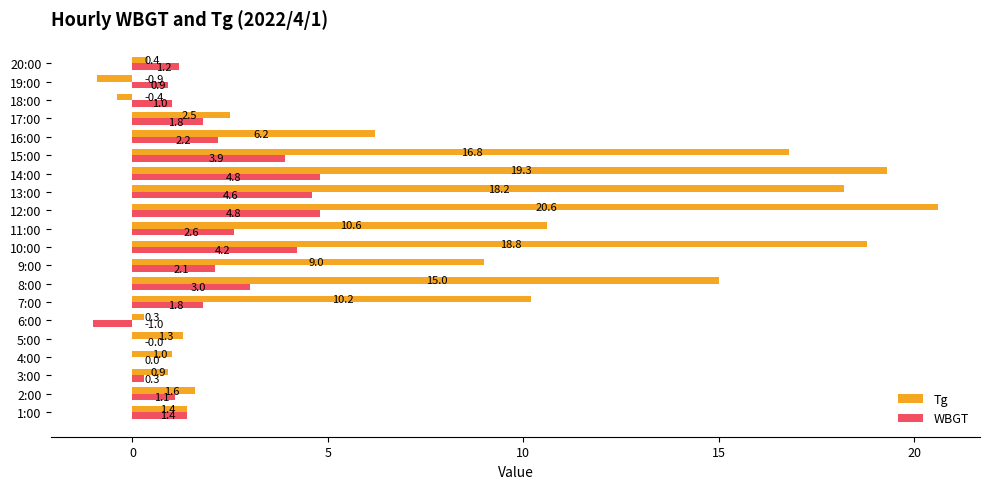

Is it true that Tg equals 21.6 at 8:00?

False